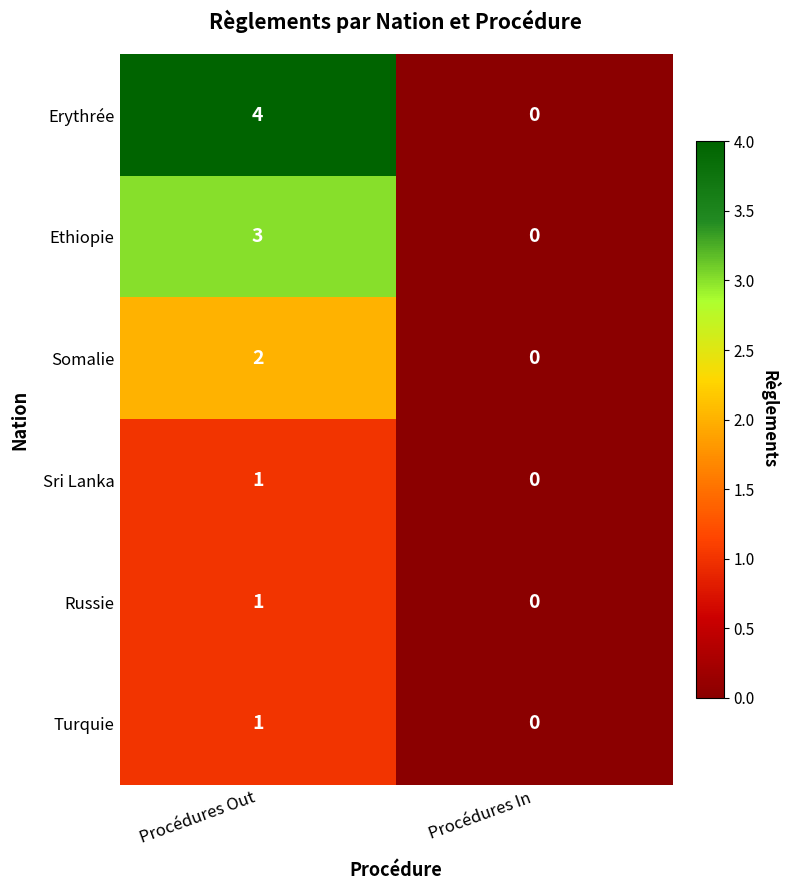

Which label corresponds to the largest value in the chart?

Procédures Out